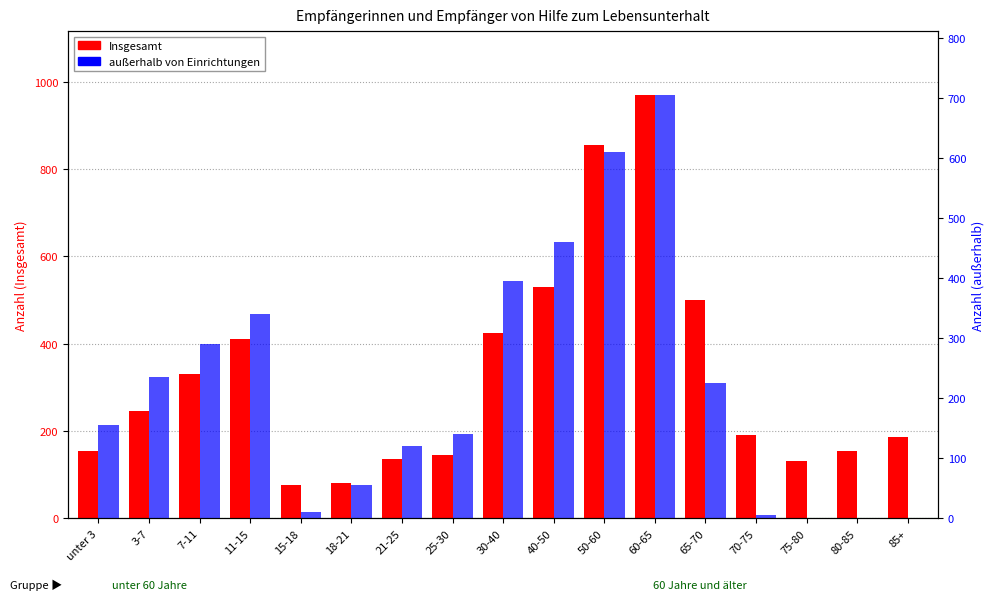

How many categories are shown in the chart?

17